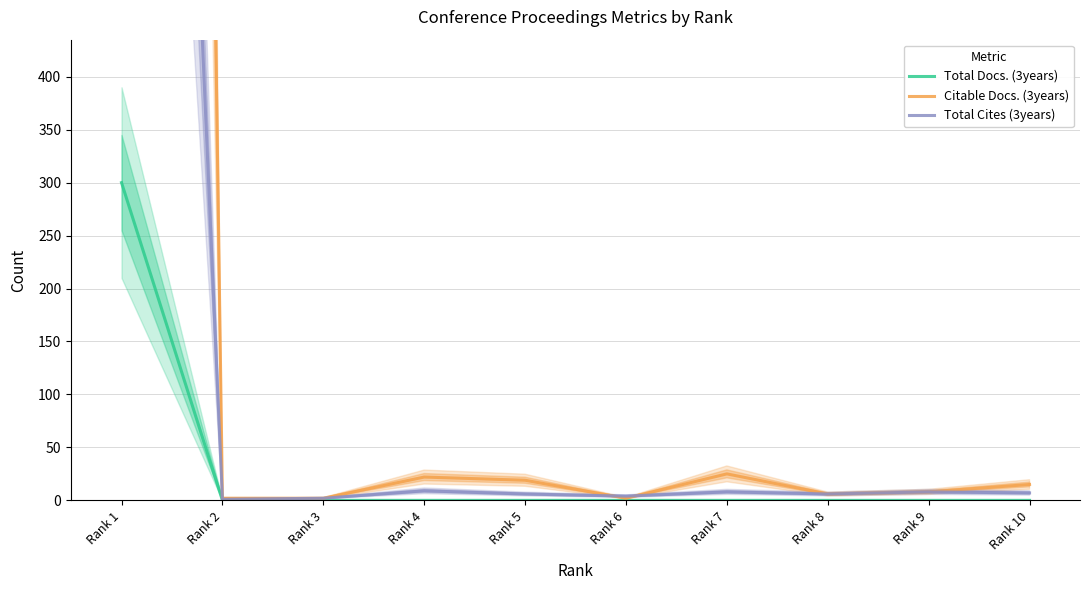

True or false: Citable Docs. (3years) has a value of 6628 at Rank 1.

True